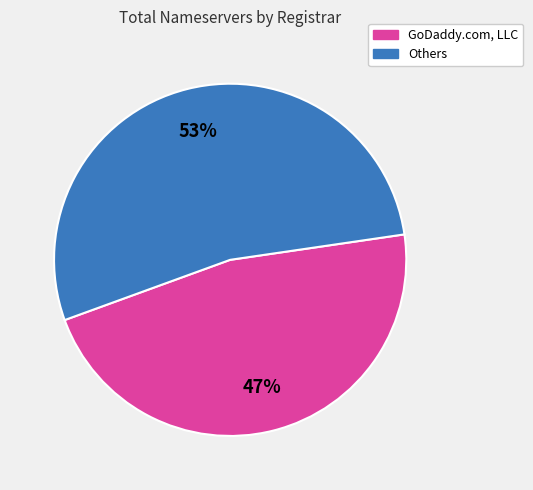

To the nearest percent, what is the difference between the largest and smallest slice percentages?

6%